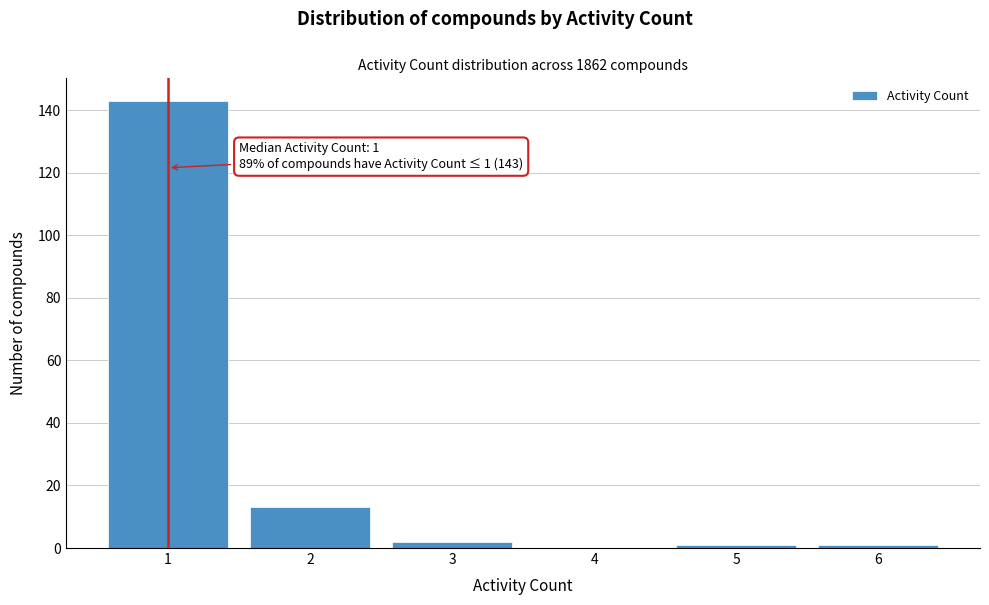

Which range on the x-axis has the tallest bar?

0.5 to 1.5